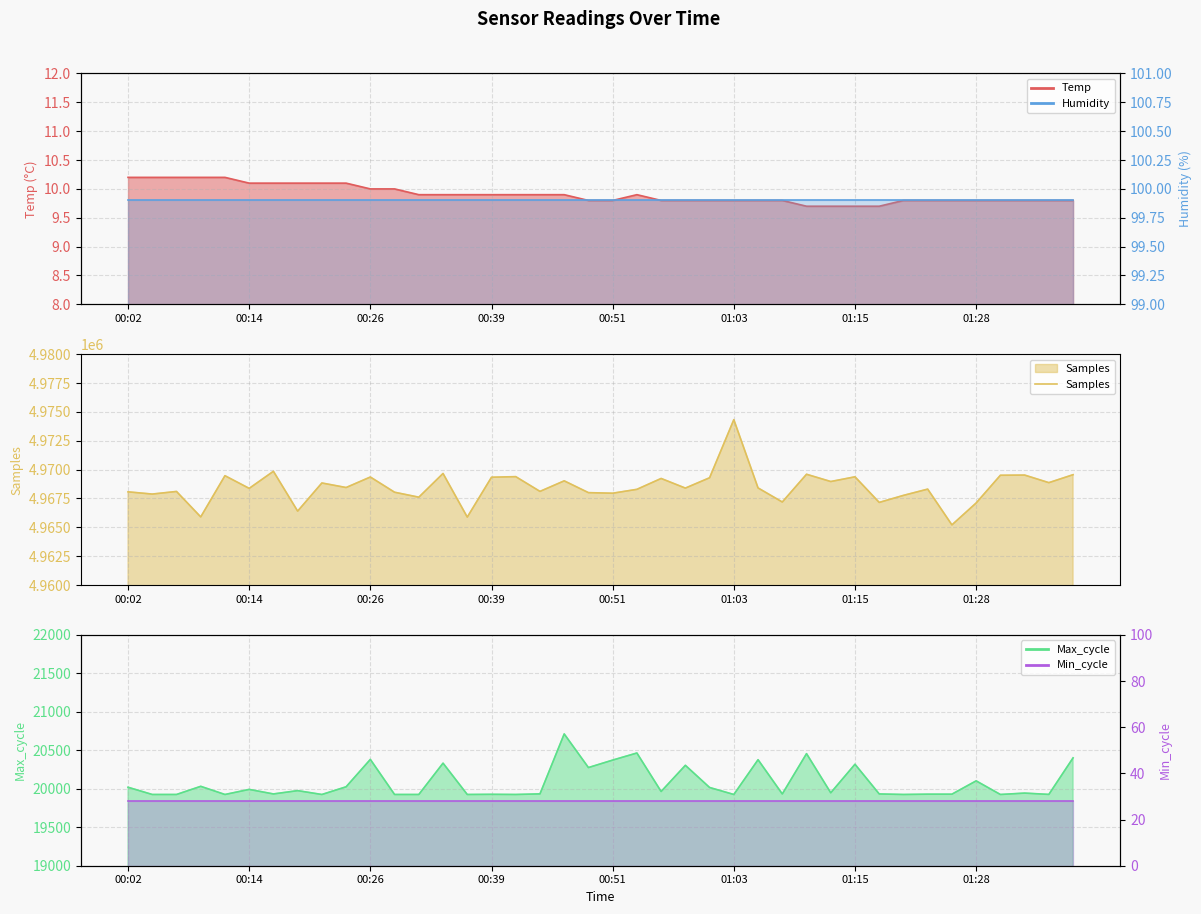

At which category does the chart reach its peak across all series?

01:03